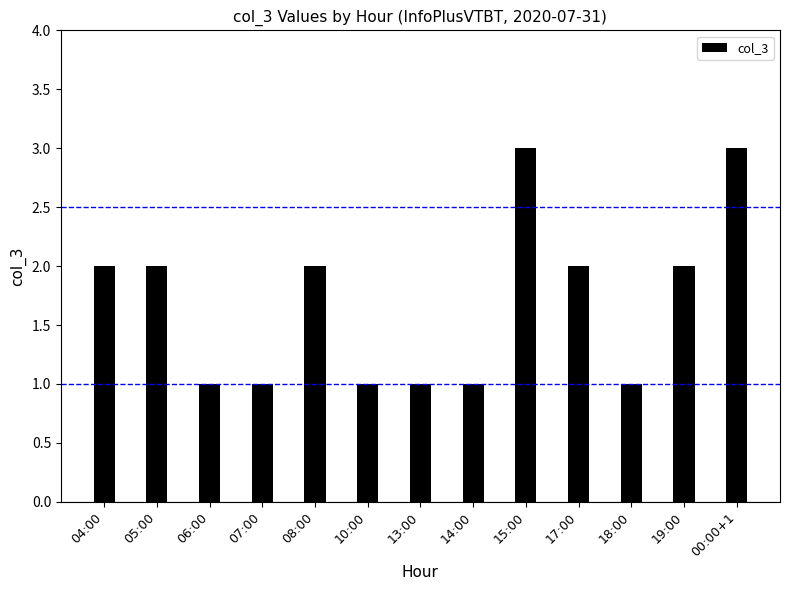

Rank the categories by value from highest to lowest.

15:00, 00:00+1, 04:00, 05:00, 08:00, 17:00, 19:00, 06:00, 07:00, 10:00, 13:00, 14:00, 18:00